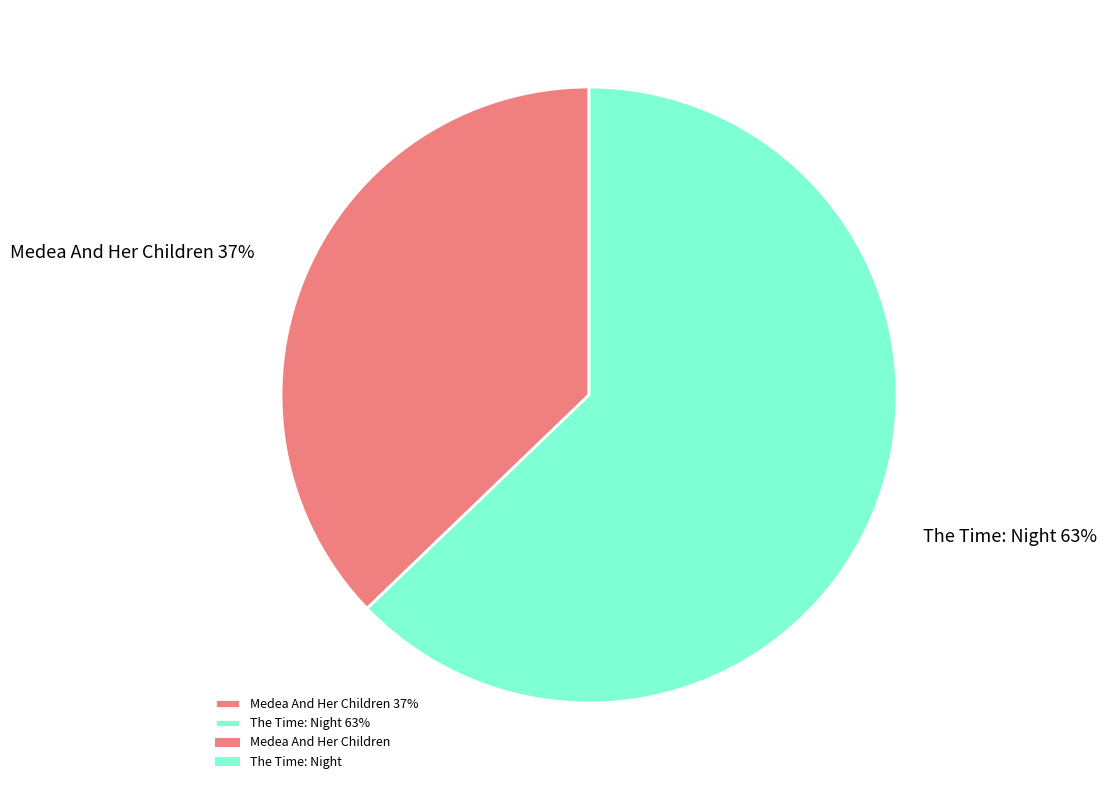

Which category has the biggest portion of the pie?

The Time: Night